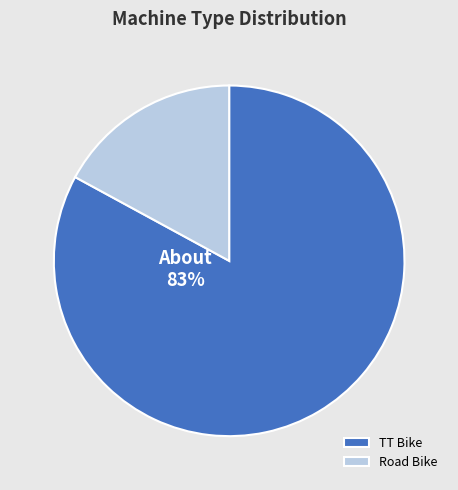

Is there any slice that represents more than half of the pie?

Yes